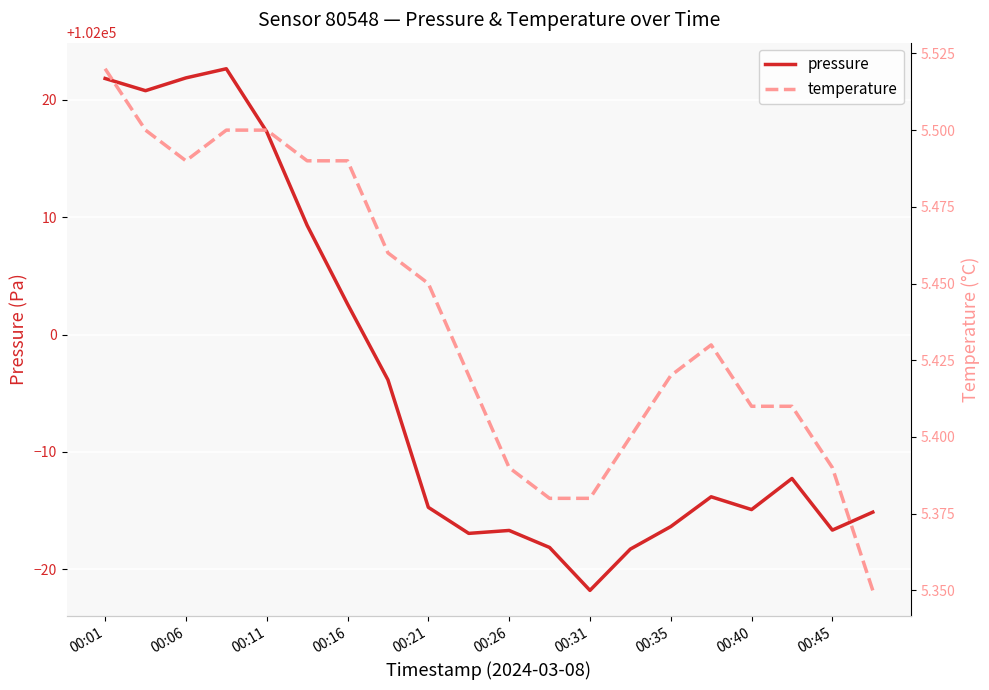

What are all the series names shown in the legend?

pressure, temperature